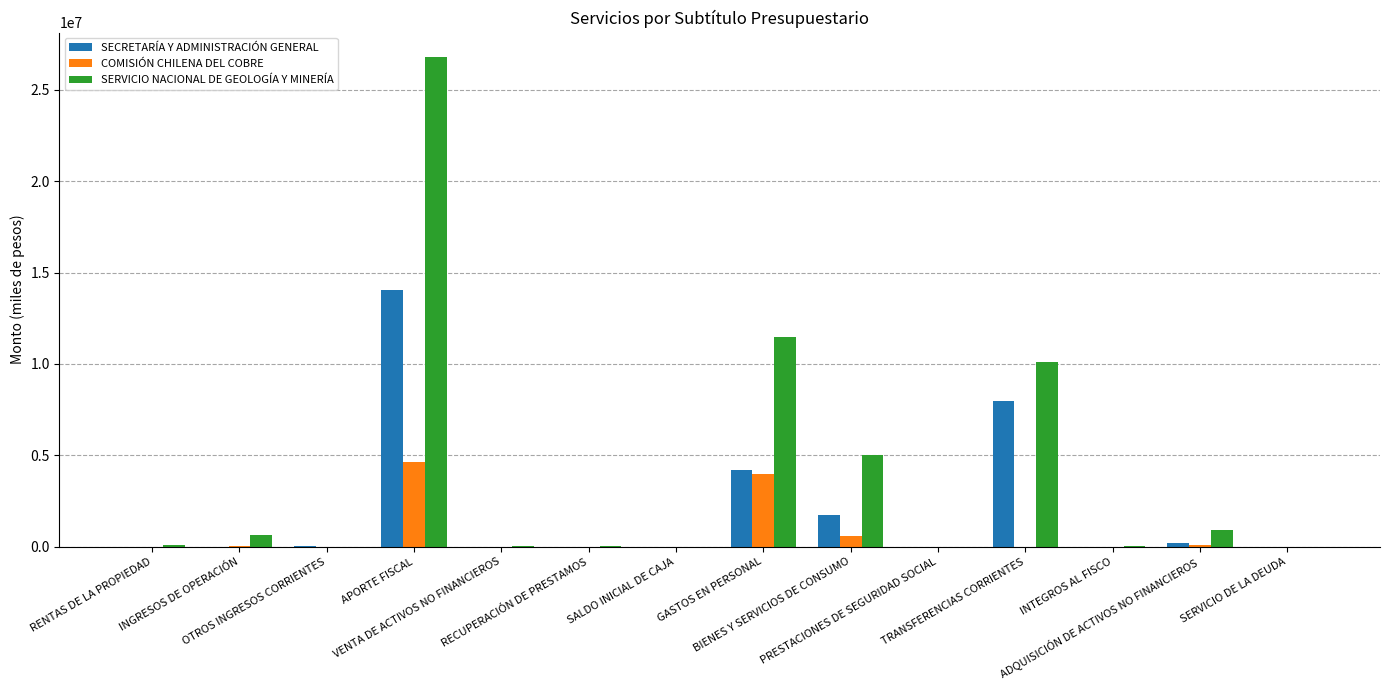

What is the sum of all COMISIÓN CHILENA DEL COBRE values?

9321452